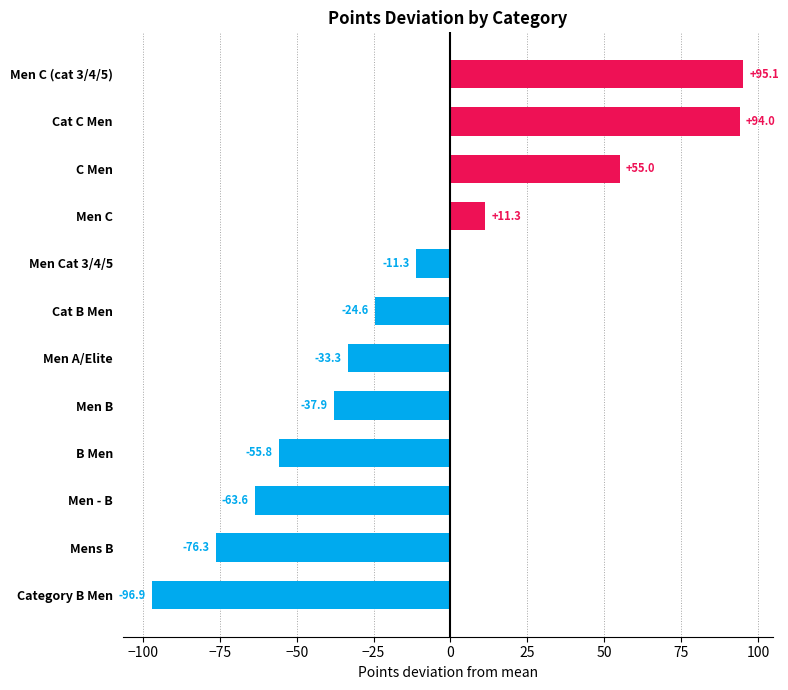

At which label is the value closest to 0?

Men Cat 3/4/5